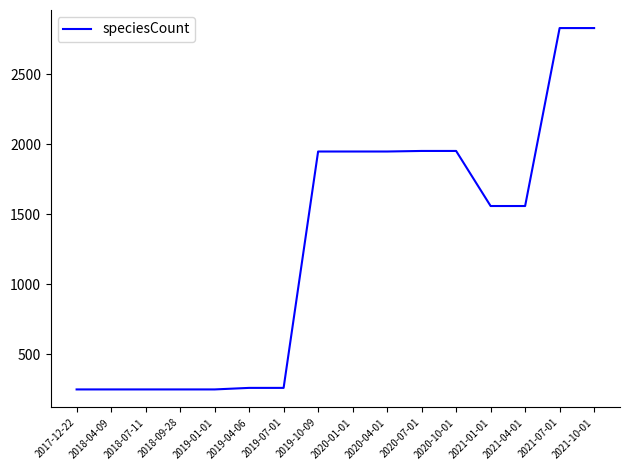

At which label does the data first exceed 1558?

2019-10-09